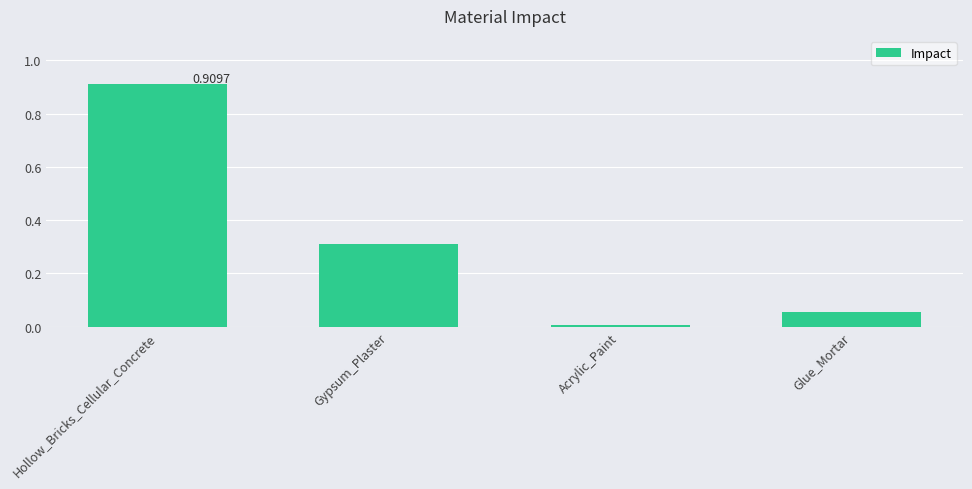

At which label is the value closest to 0?

Acrylic_Paint